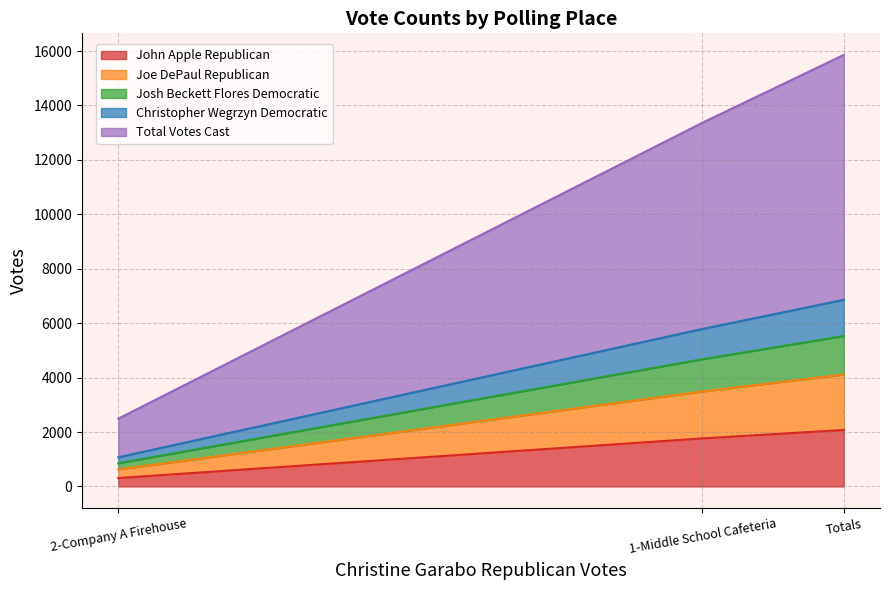

What is the smallest value displayed?

219